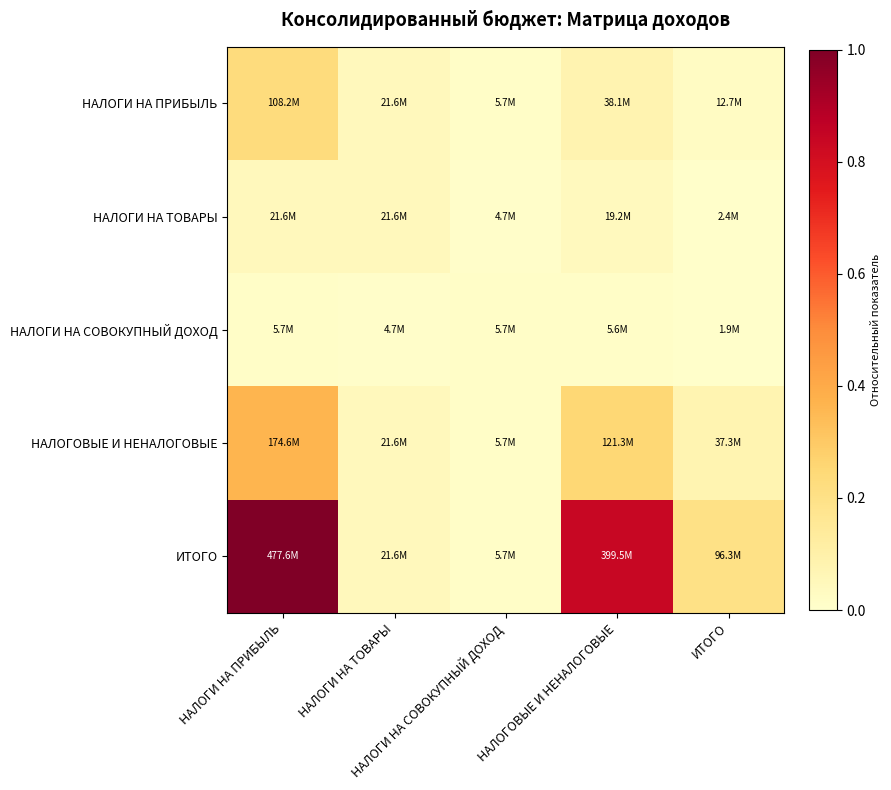

How many data points does each series have?

5